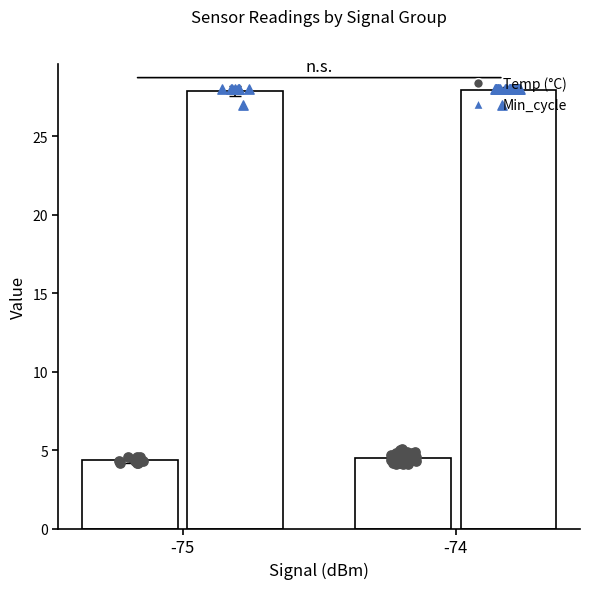

What are all the series names shown in the legend?

Temp (°C), Min_cycle